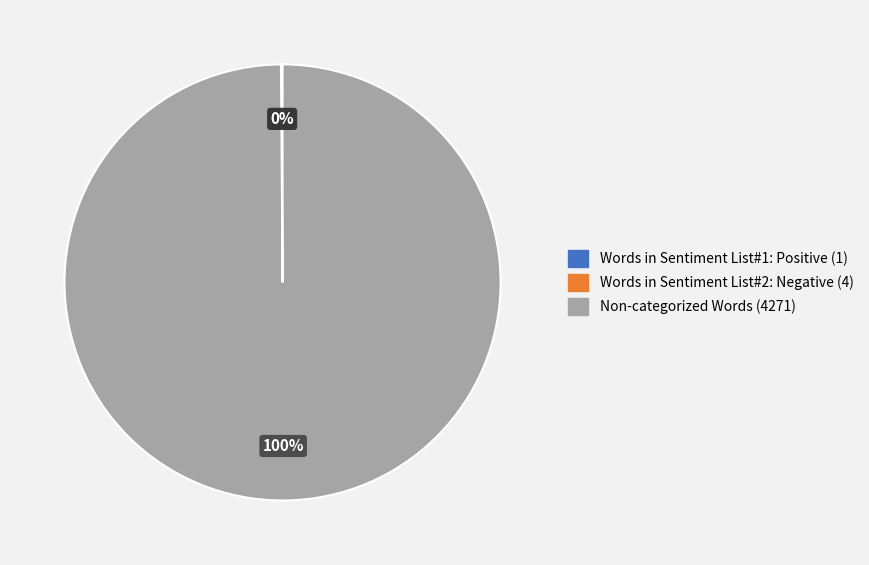

The Words in Sentiment List#2: Negative (4) slice represents 0% of the pie. True or false?

True